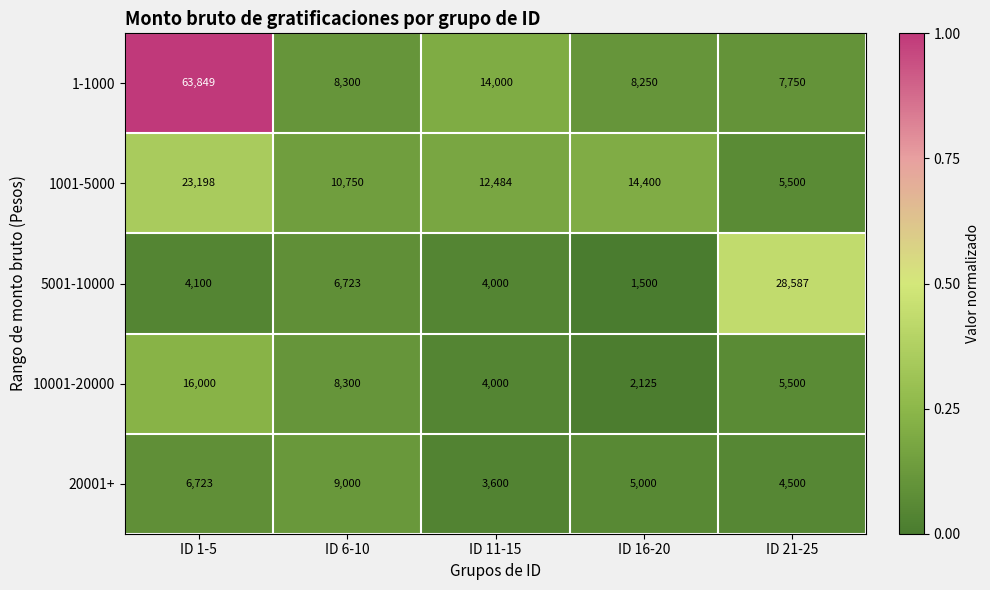

The value of 20001+ at ID 1-5 is 9072. True or false?

False